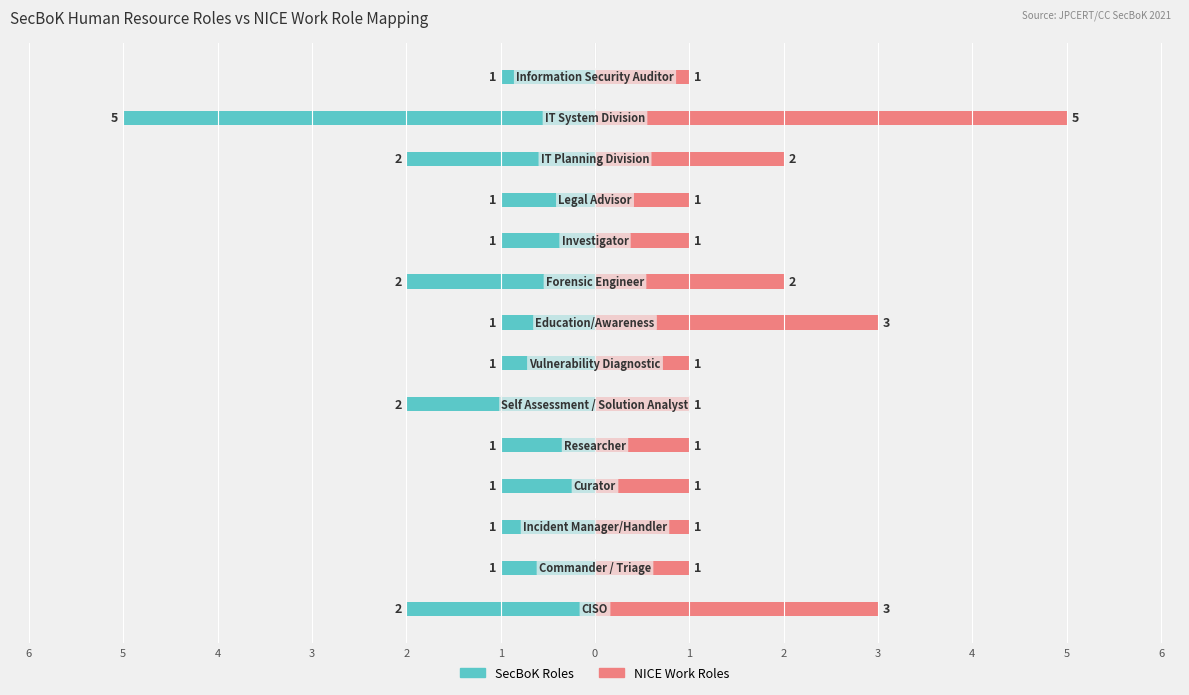

The value of NICE Work Roles at 1 is 2. True or false?

False